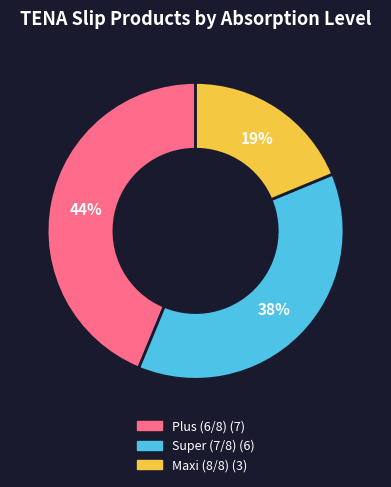

How many slices are in this pie chart?

3